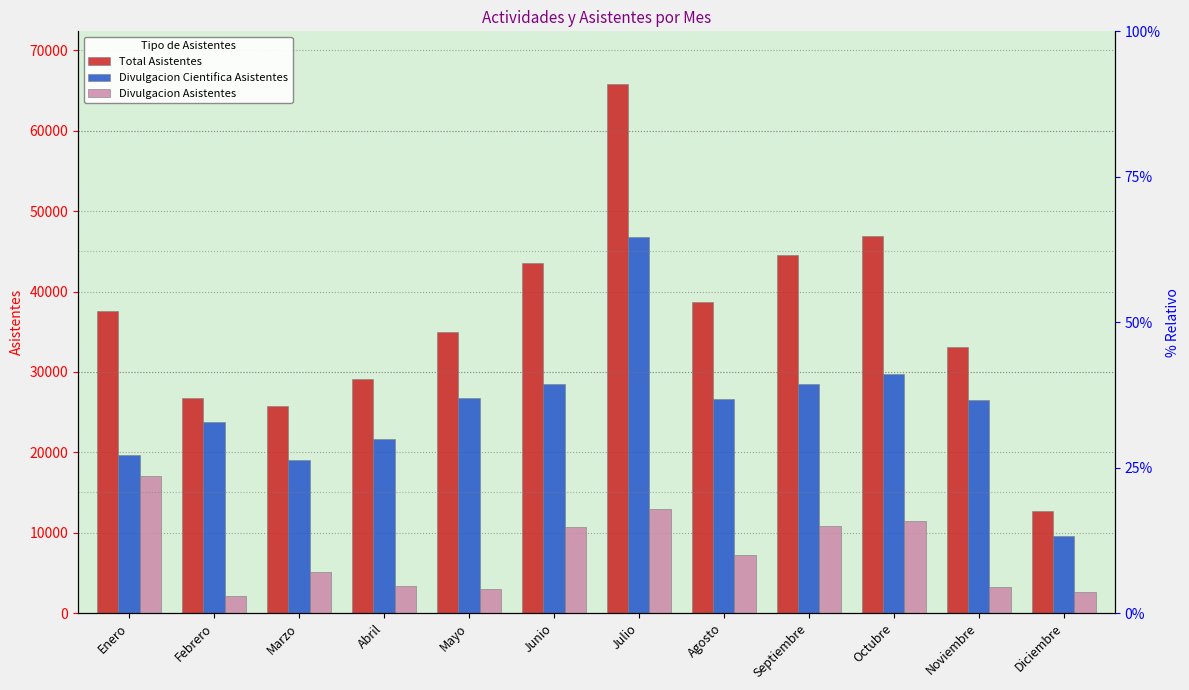

What is the average value of the Divulgacion Cientifica Asistentes series?

25594